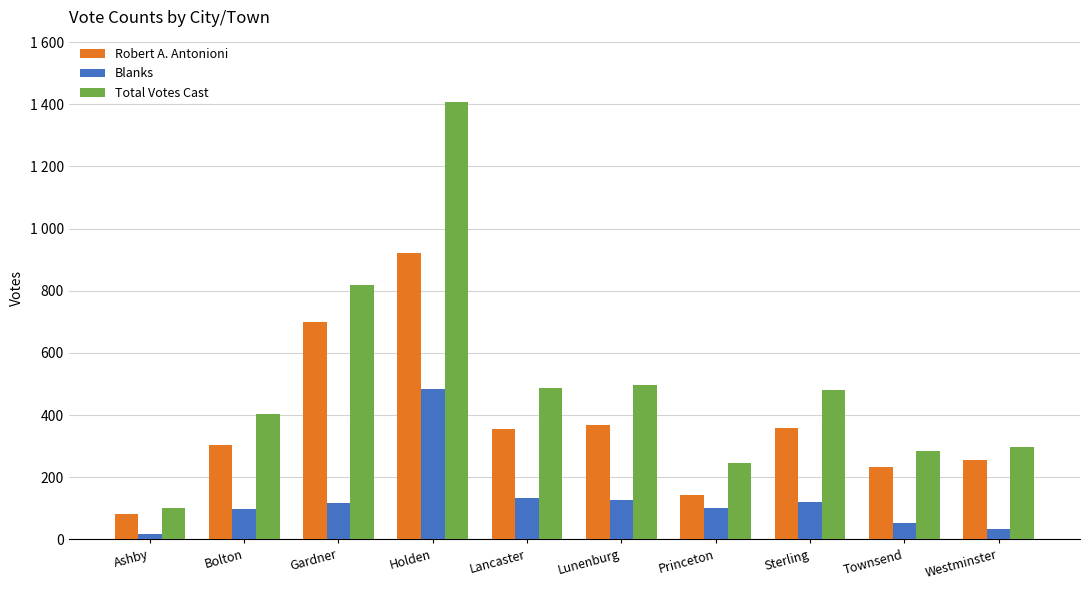

Does the chart contain stacked bars?

No